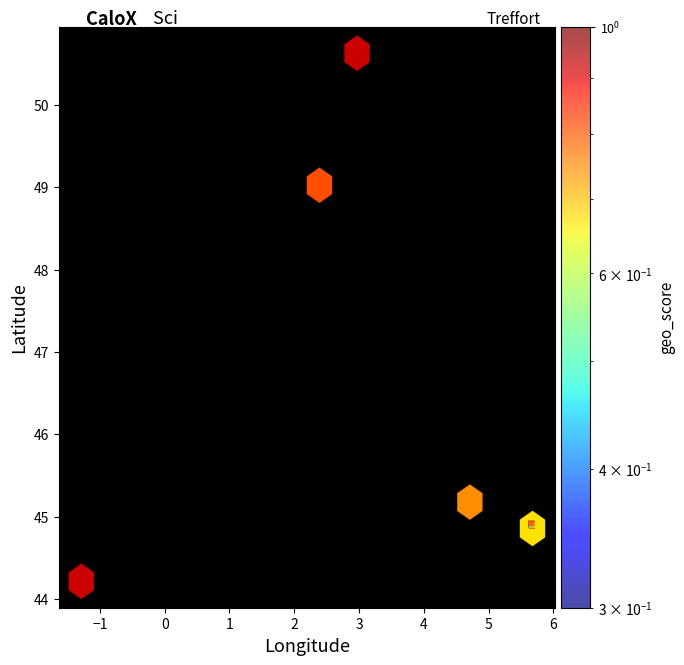

What Y value in the scatter plot is closest to 47?

45.3